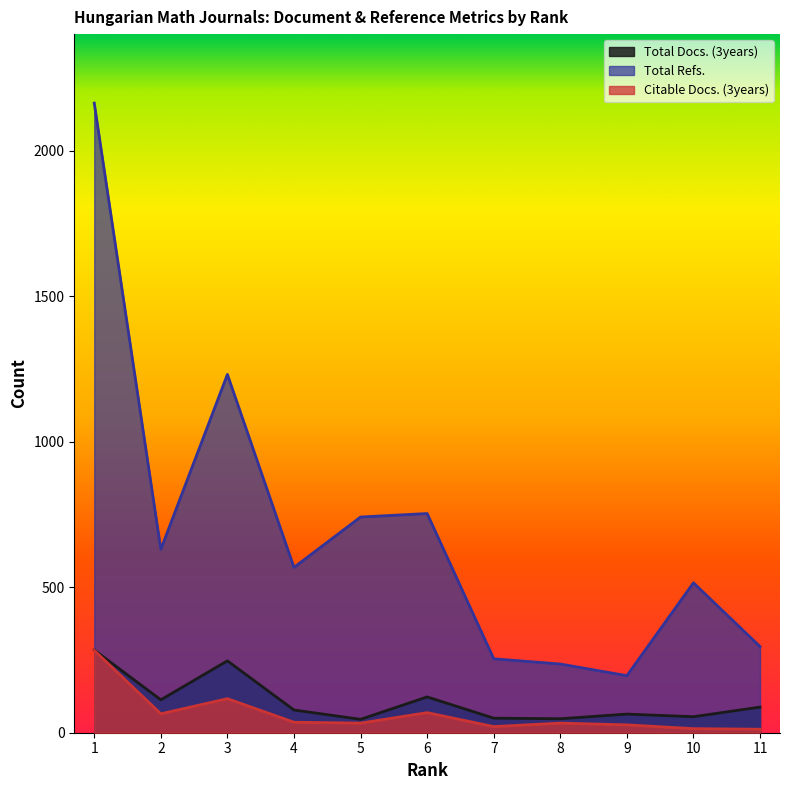

What is the total value across all series at 8?

317